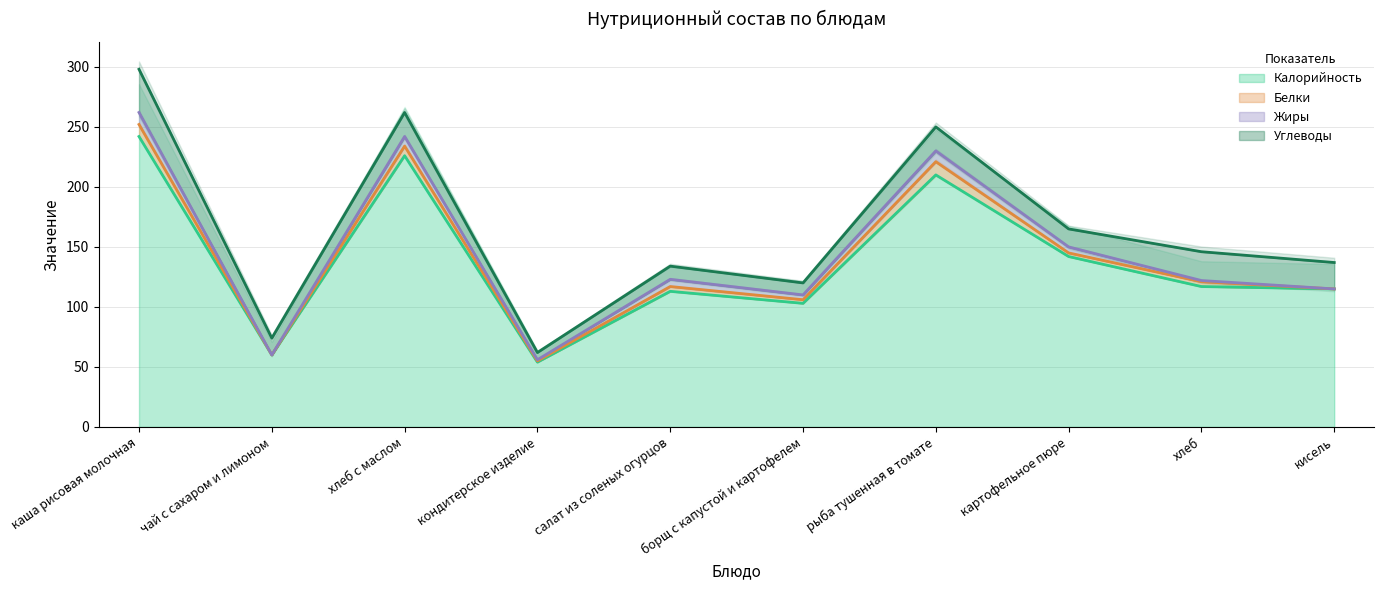

What is the difference between the maximum and minimum values in the Углеводы series?

30